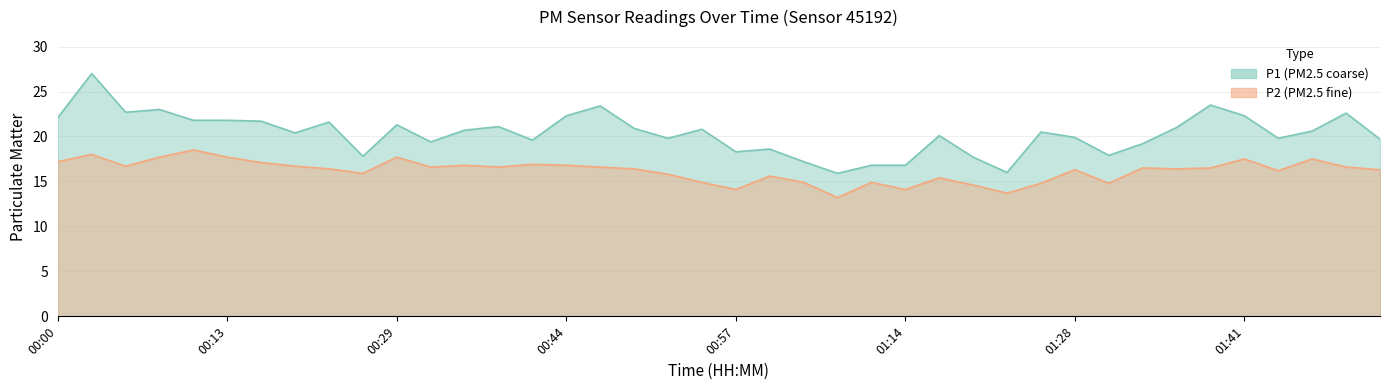

Is it true that P1 equals 29.2 at 00:21?

False